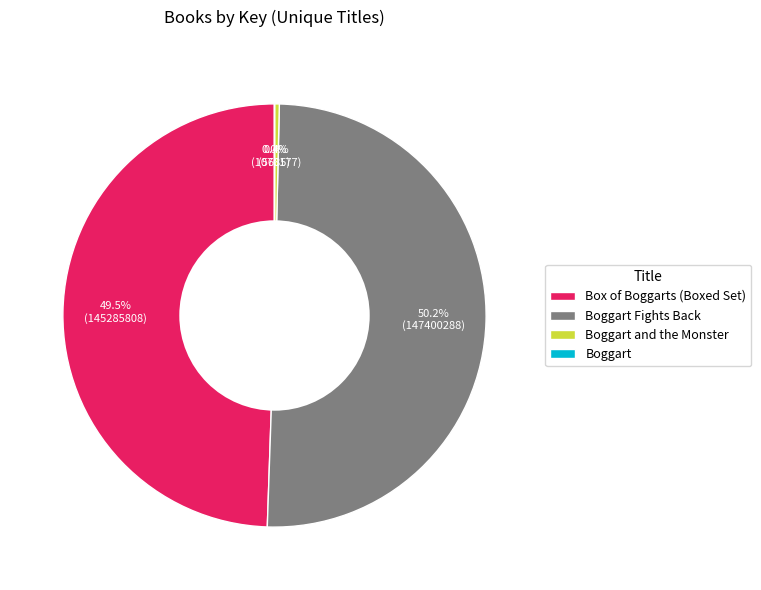

How many slices are in this pie chart?

4